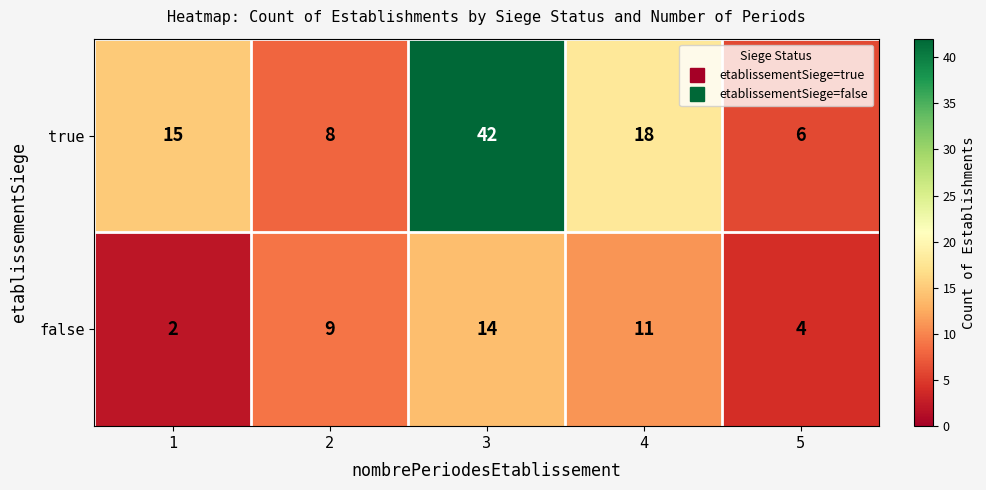

Reading left to right, transcribe all the data shown in this chart.

true: 15	8	42	18	6
false: 2	9	14	11	4